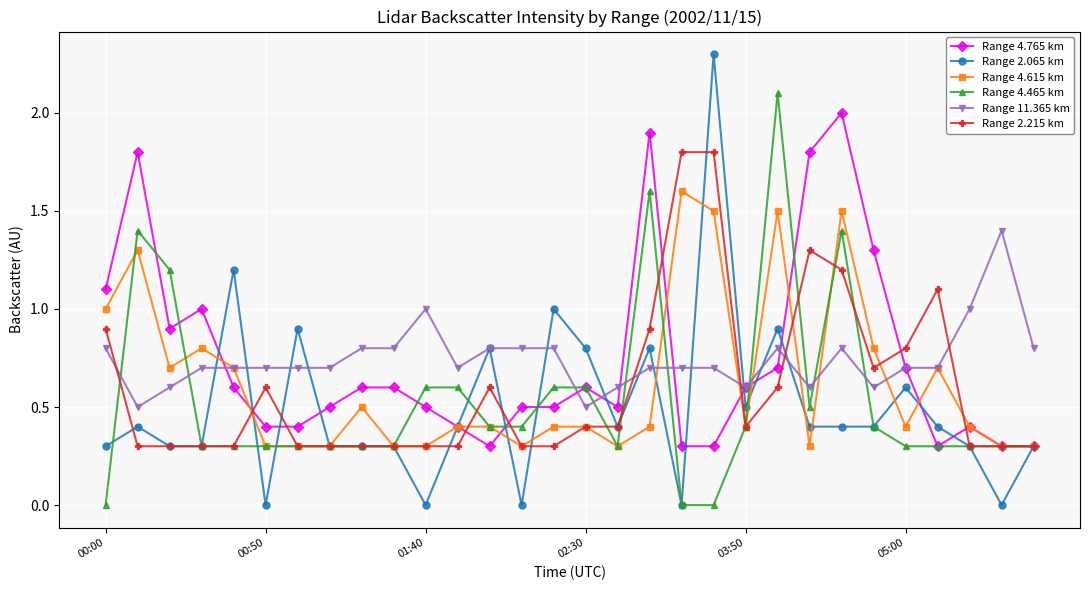

What is the value of the Range 4.615 km point at the 28th from the left?

0.4